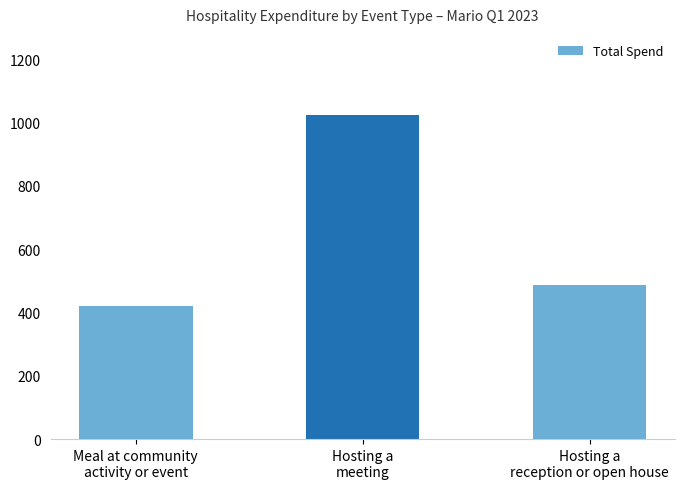

Which category has the lowest value across all series?

Meal at community
activity or event